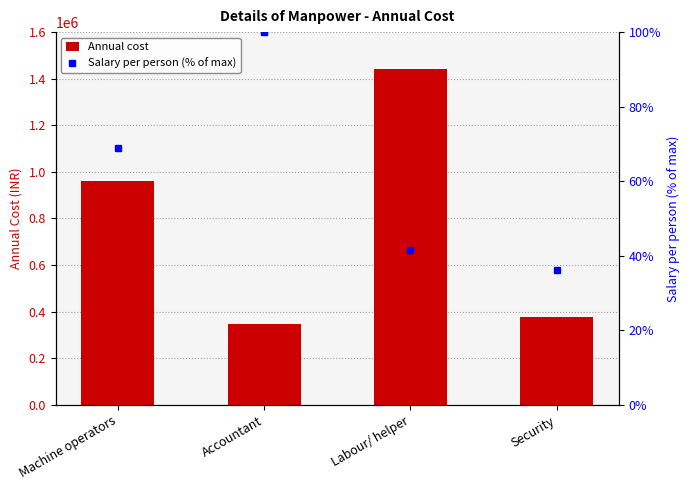

Rank the series at Machine operators from lowest to highest value.

Salary per person (% of max), Annual cost